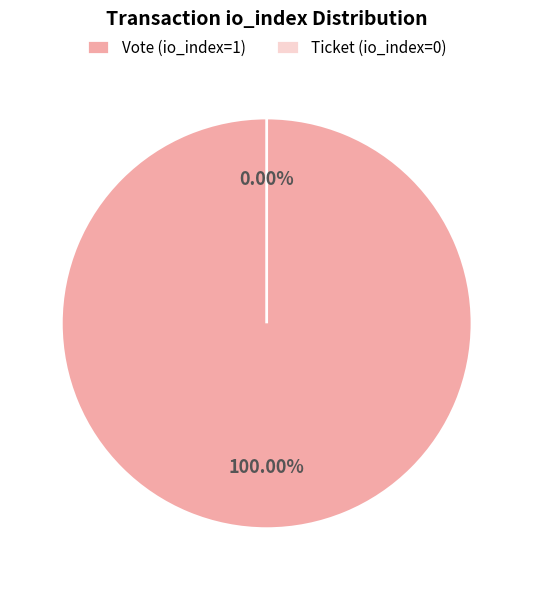

What is the largest slice in the pie chart?

Vote (io_index=1)